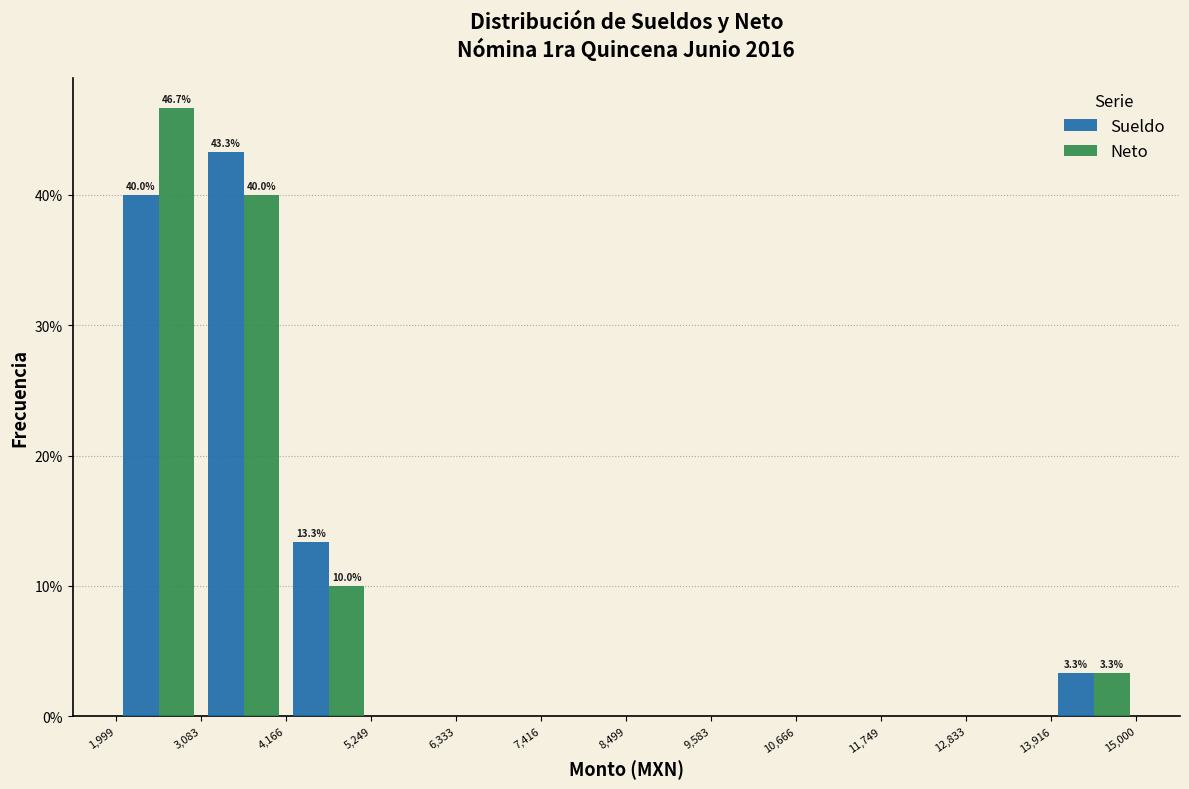

In the Sueldo series, which range on the x-axis has the tallest bar?

3,083 to 4,166